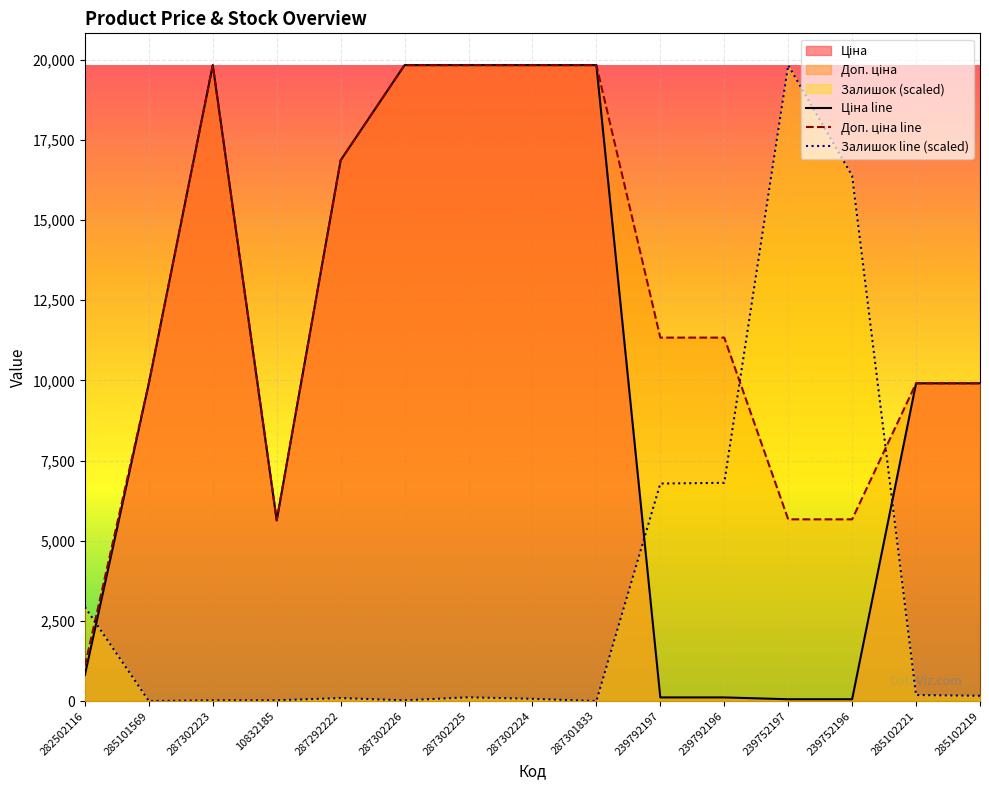

What is the label of the 1st point from the left?

282502116